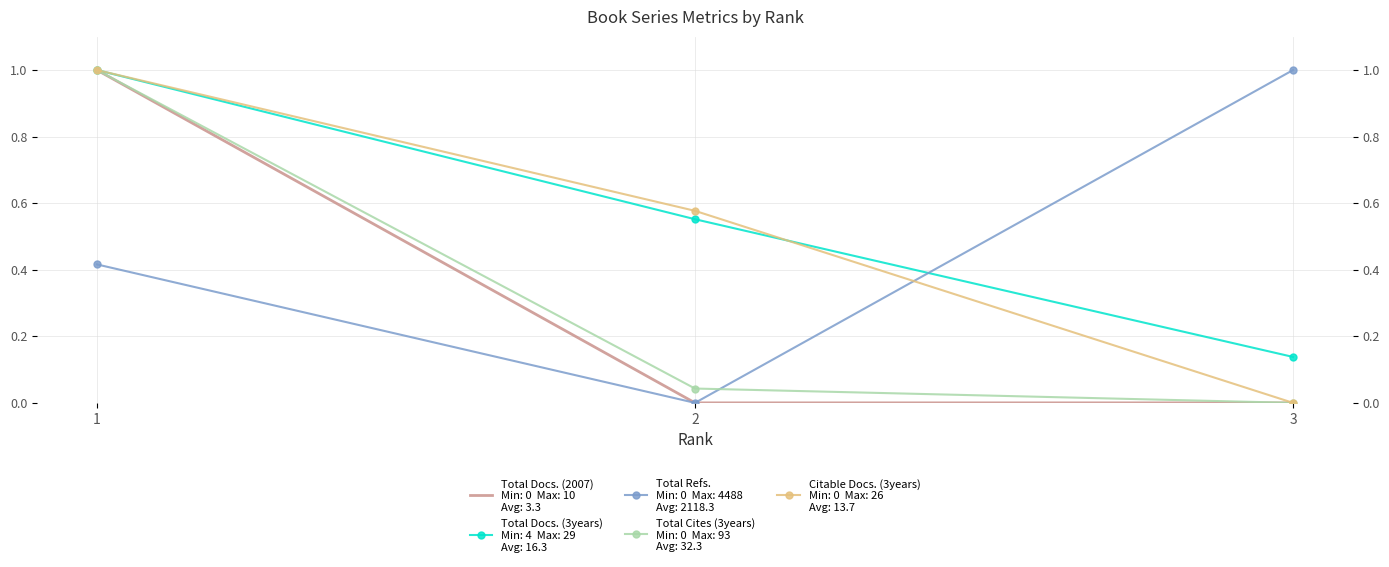

Is the value of Citable Docs. (3years) at 2 greater than the value of Total Docs. (2007) at 1?

No